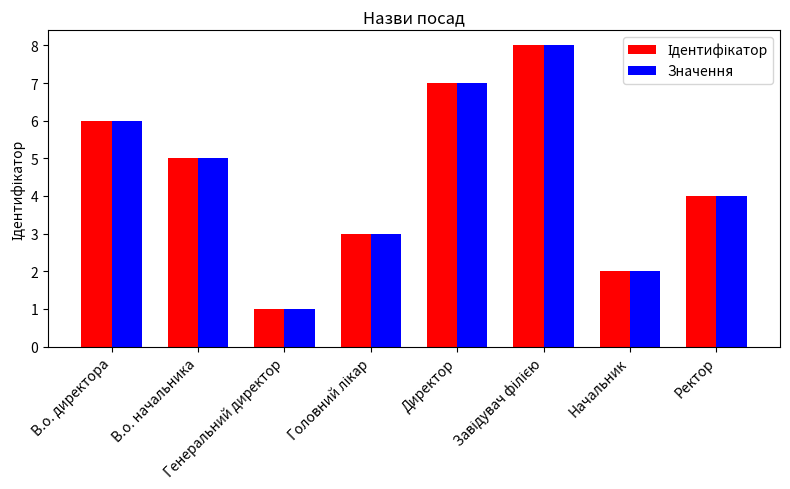

What is the maximum value for Значення?

8